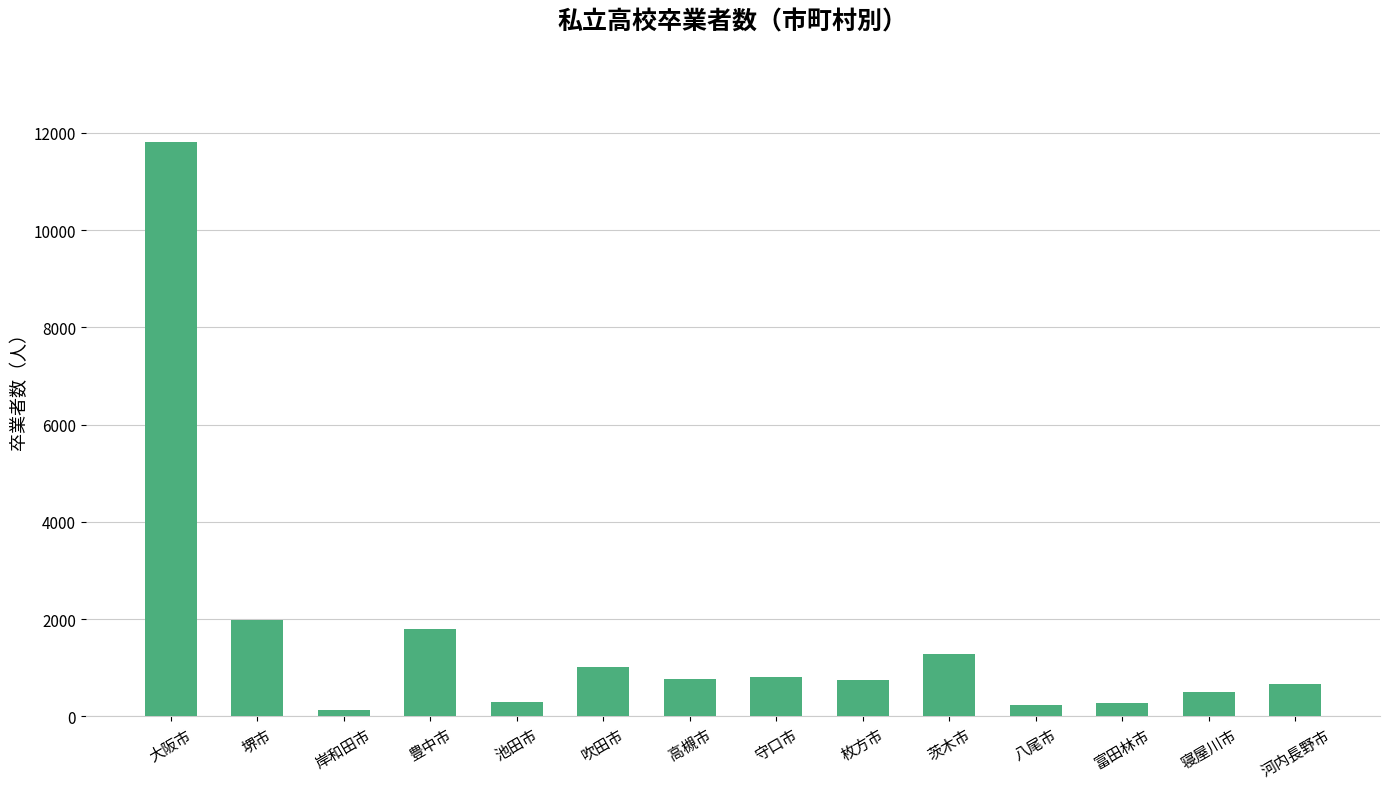

What is the difference between the second highest and minimum values?

1852